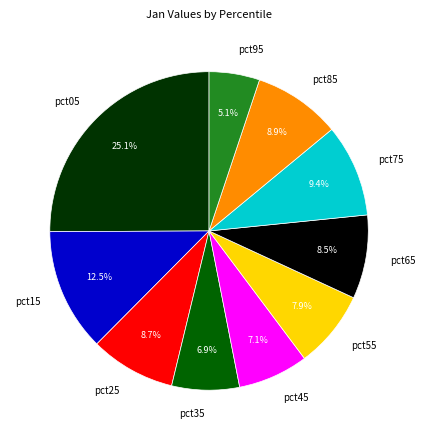

How many segments does this pie chart have?

10